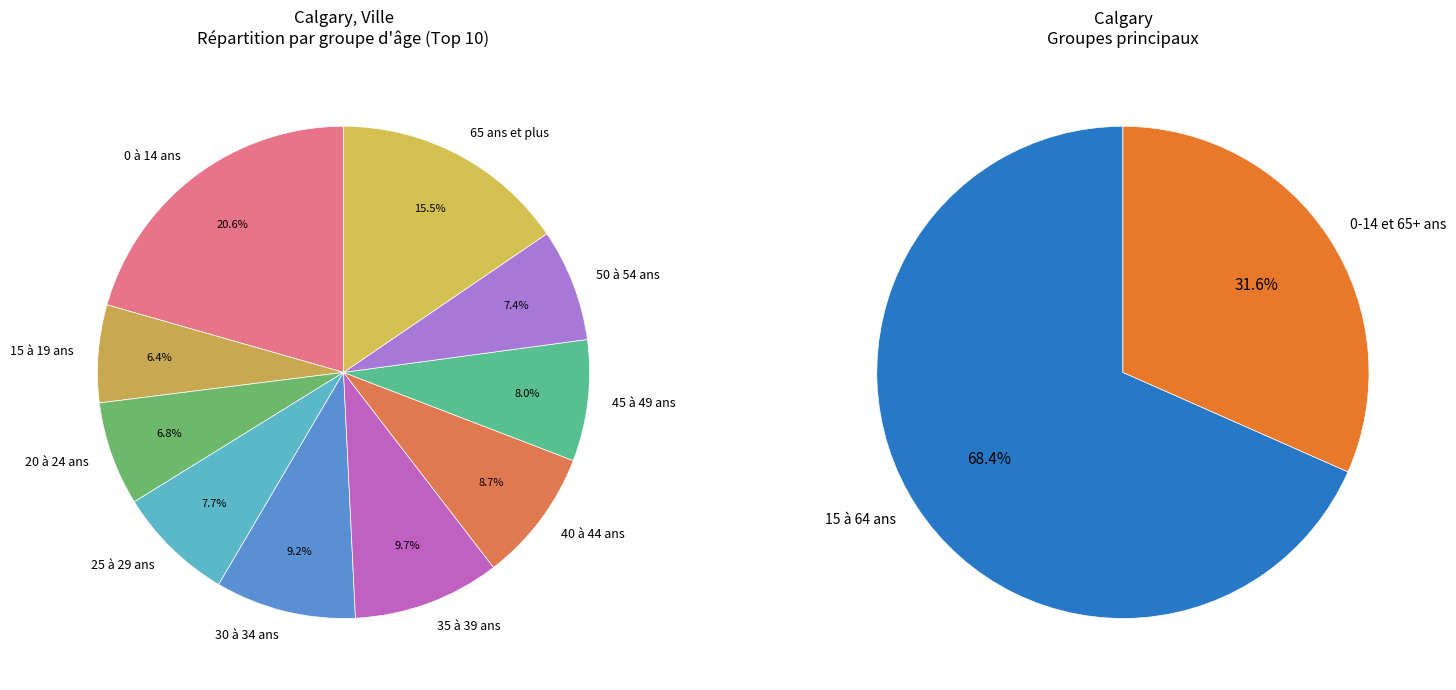

What is the change in value from 25 à 29 ans to 40 à 44 ans?

+11695